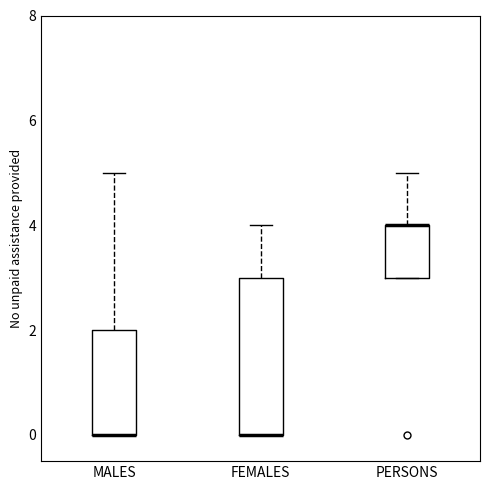

Reading left to right, transcribe this box plot: for each box, give where its median line is, the range the box spans, and where its two whiskers end, as read against the y-axis. The values are not printed on the chart, so give them approximately, as read against the axis.

MALES: median 0 (drawn on the box's lower edge), box 0 to 2, whiskers 0 to 5
FEMALES: median 0 (drawn on the box's lower edge), box 0 to 3, whiskers 0 to 4
PERSONS: median 4 (drawn on the box's upper edge), box 3 to 4, whiskers 3 to 5